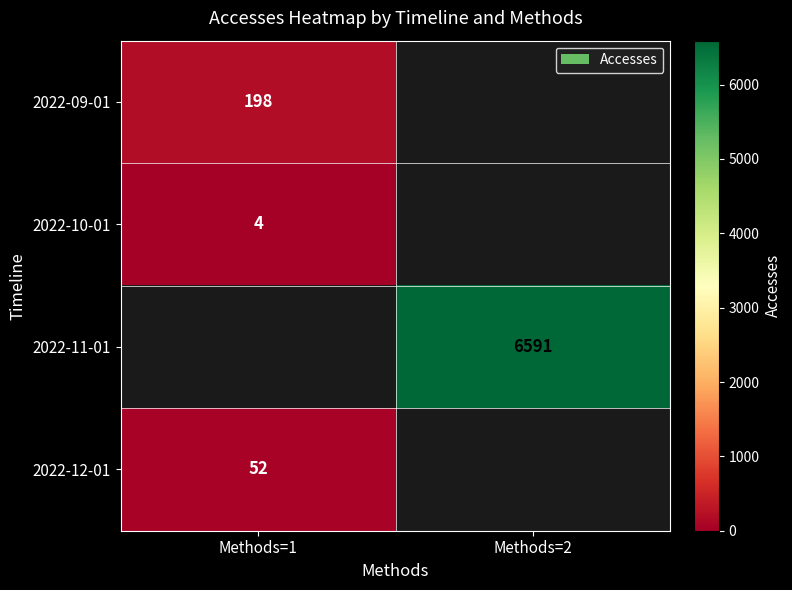

Which category has the highest value across all series?

Methods=2